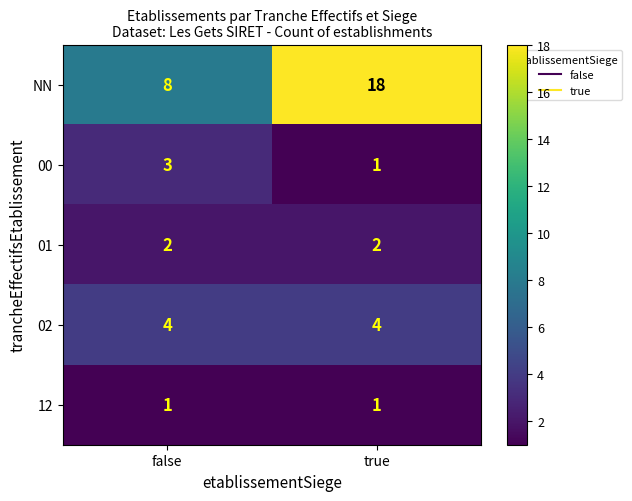

The 00 series shows 4 at false. True or false?

False